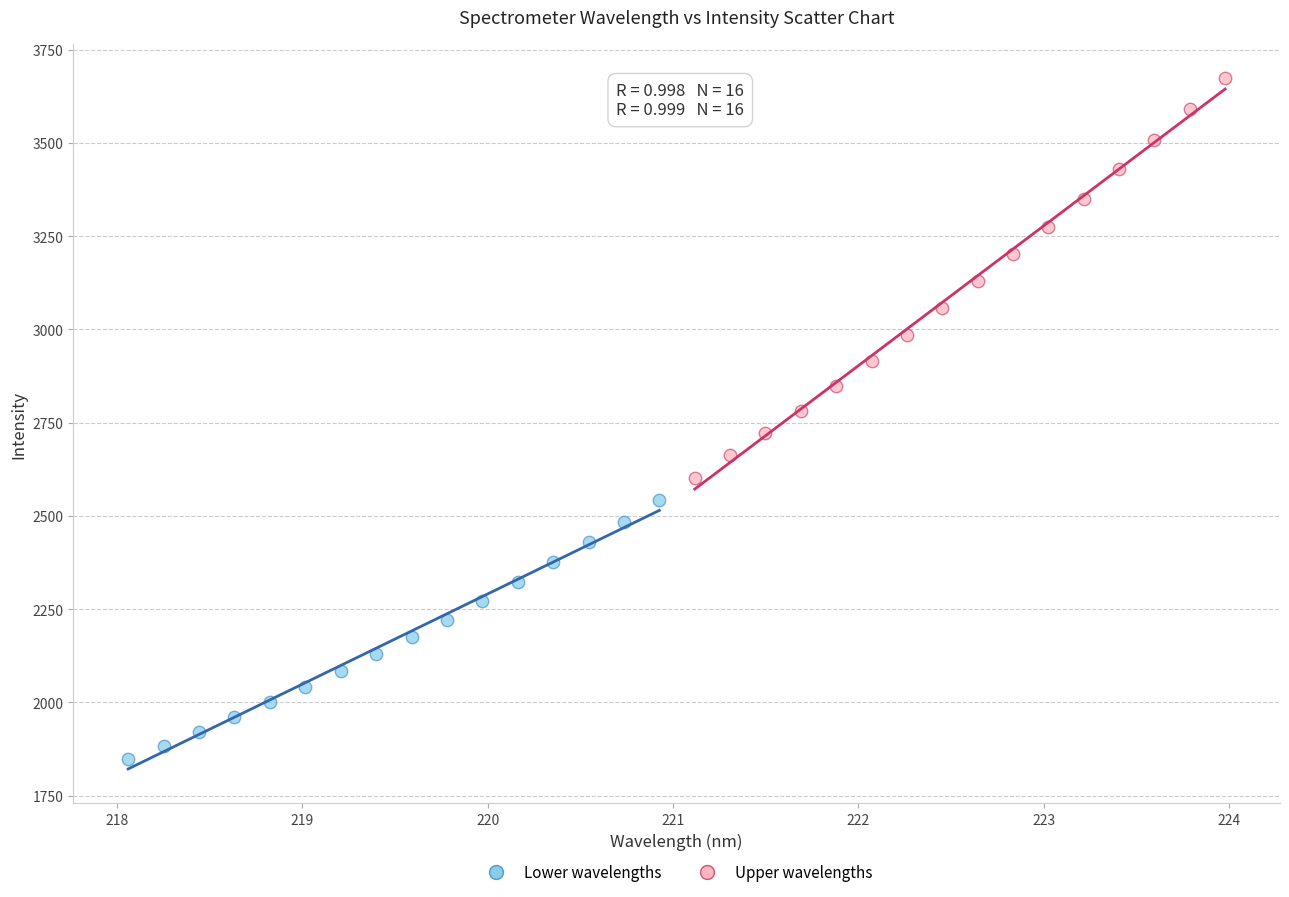

What are all the series names shown in the legend?

Lower wavelengths, Upper wavelengths